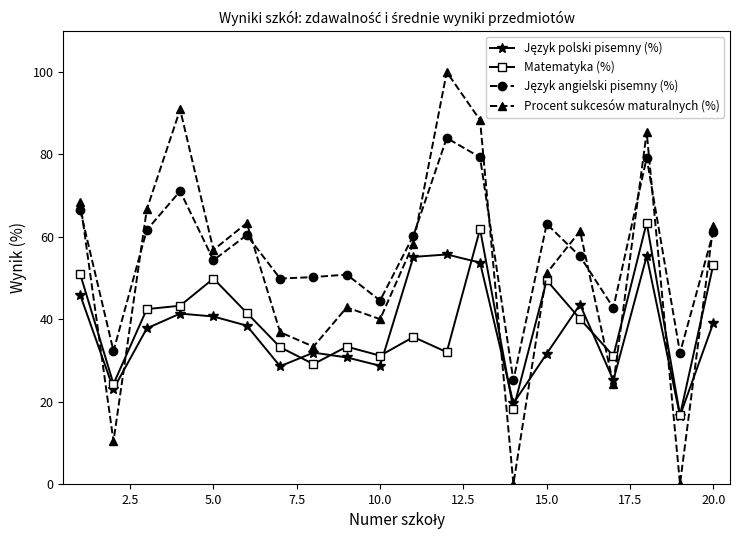

Which series has the widest spread of values?

Procent sukcesów maturalnych (%)